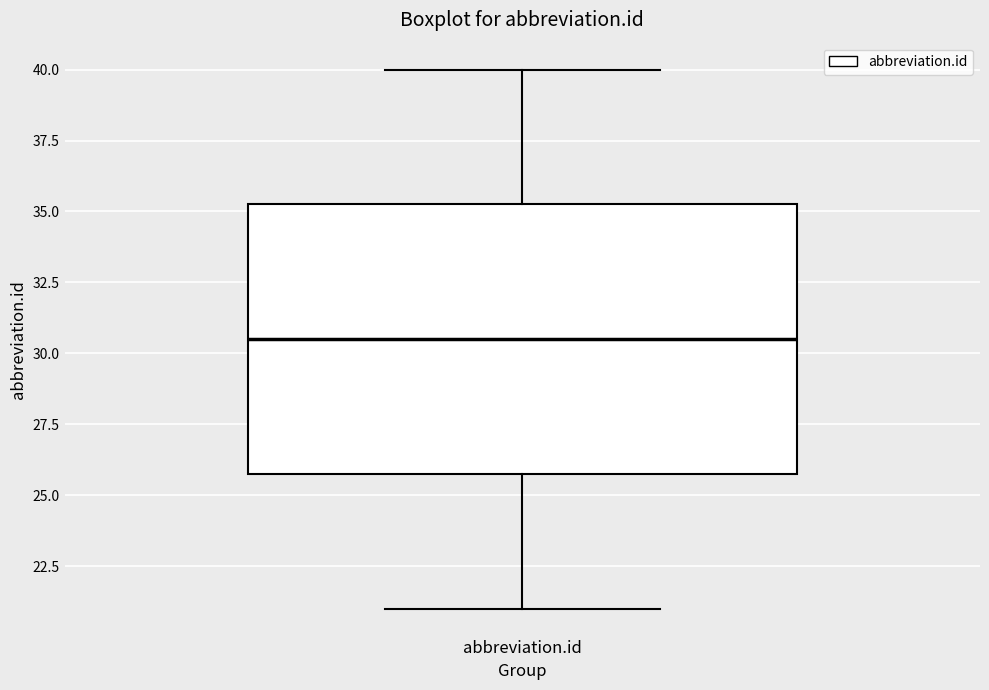

Transcribe this box plot: give where the median line is, the range the box spans, and where the two whiskers end, as read against the y-axis. The values are not printed on the chart, so give them approximately, as read against the axis.

median 30.5, box 26.0 to 35.5, whiskers 21.0 to 40.0